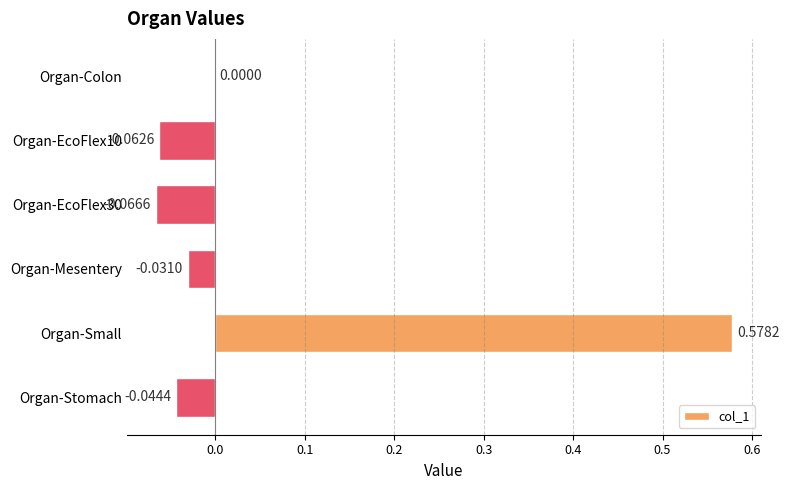

How many categories are shown in the chart?

6